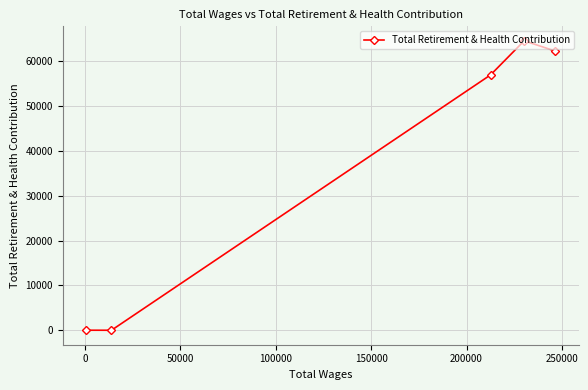

What is the difference between the second highest and second lowest values?

62283